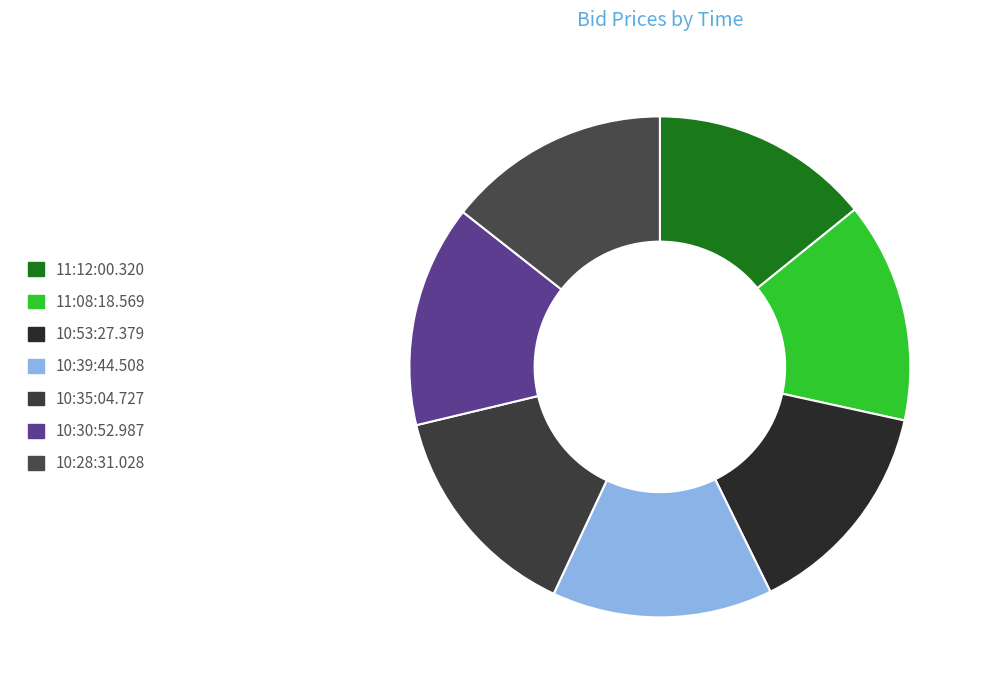

Count the number of slices in the pie.

7